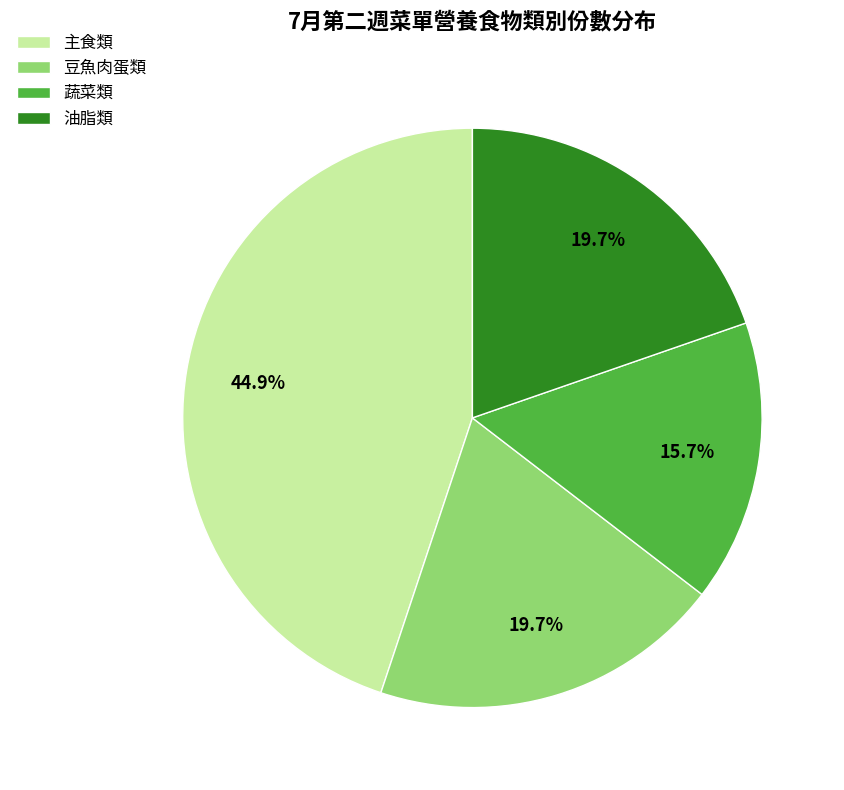

Is there any slice that represents more than half of the pie?

No